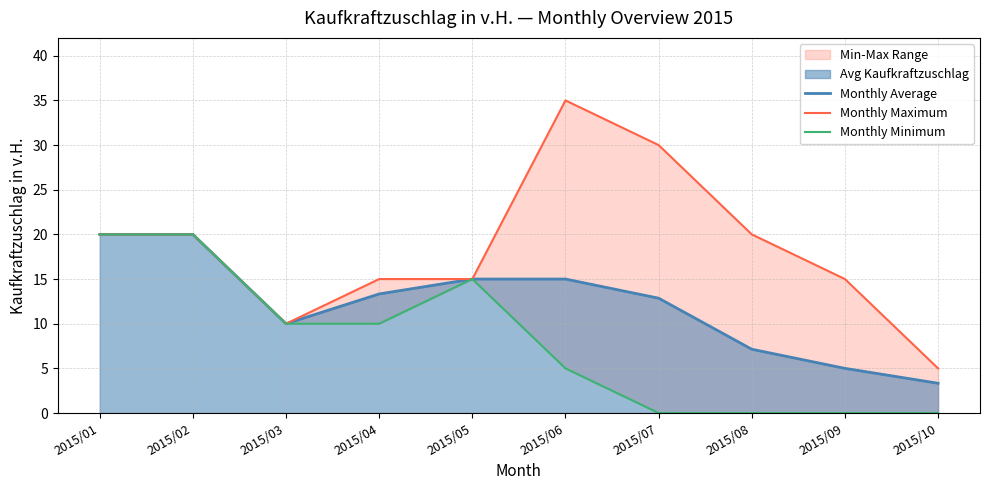

What is the highest value of the Monthly Average series?

20.0